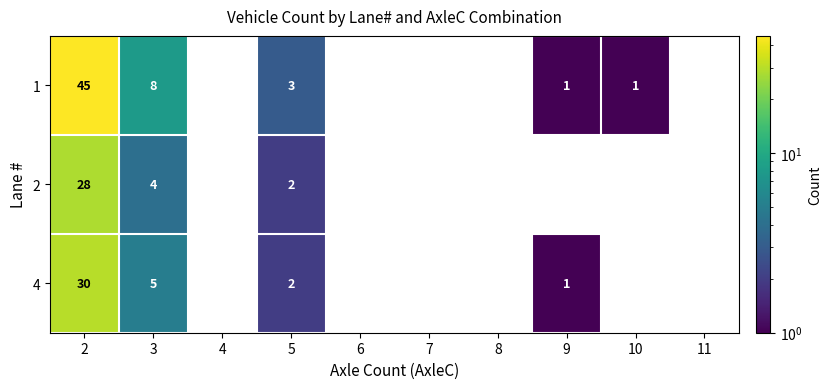

What is the total value across all series at 3?

17